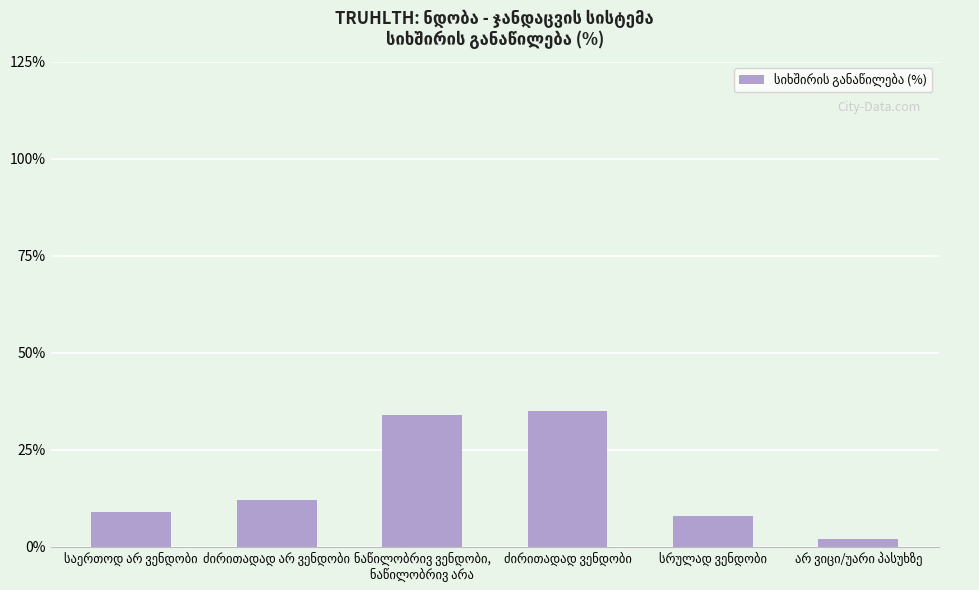

Are the bars horizontal?

No